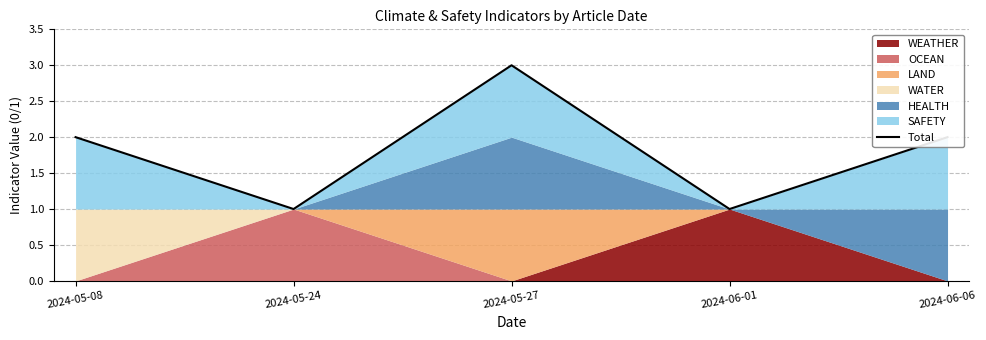

What is the minimum value shown in the chart?

1